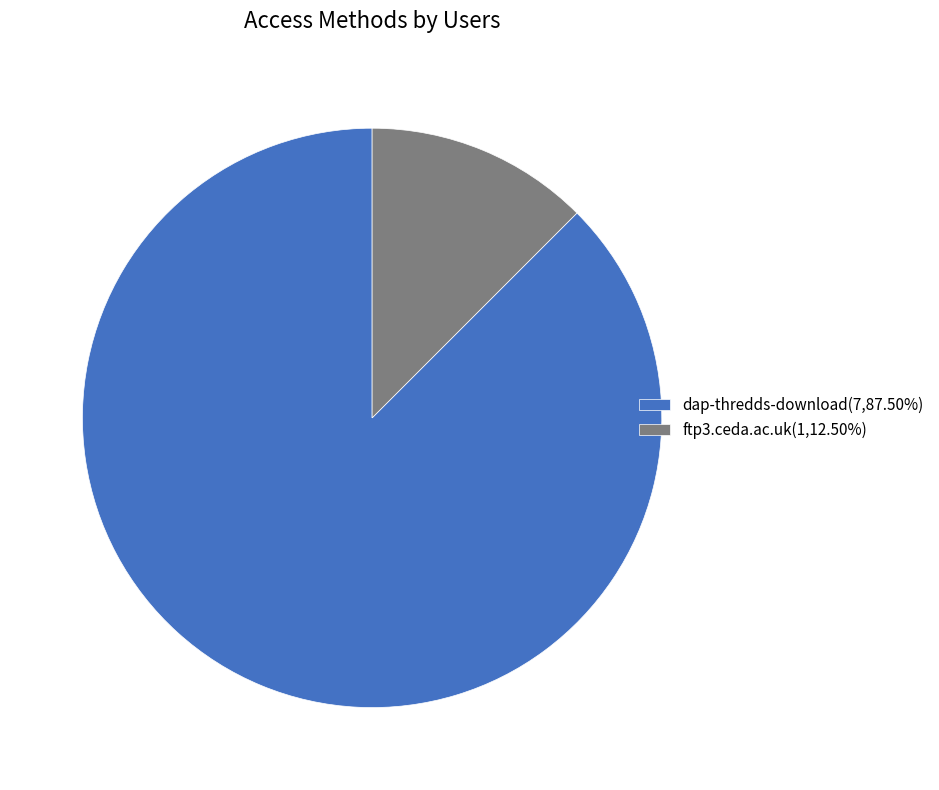

Approximately how many times larger is the value at dap-thredds-download(7,87.50%) compared to ftp3.ceda.ac.uk(1,12.50%)?

7.0